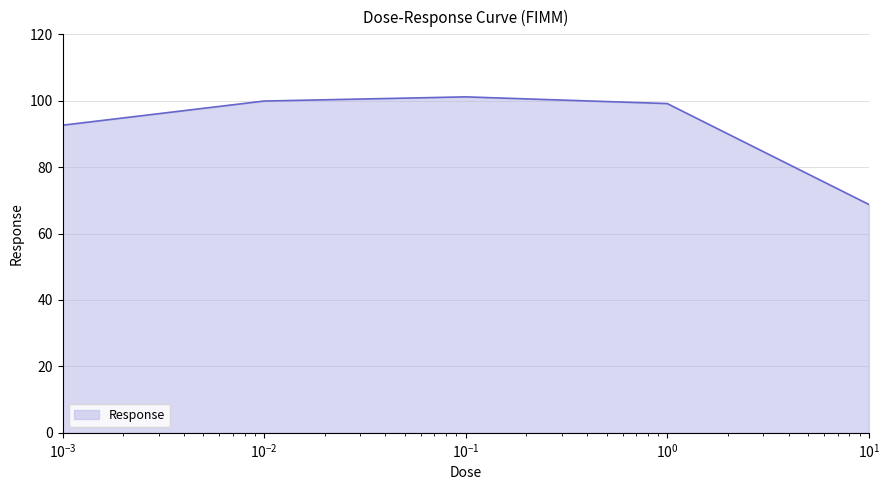

True or false: the data has more than 2 interior local peaks.

False